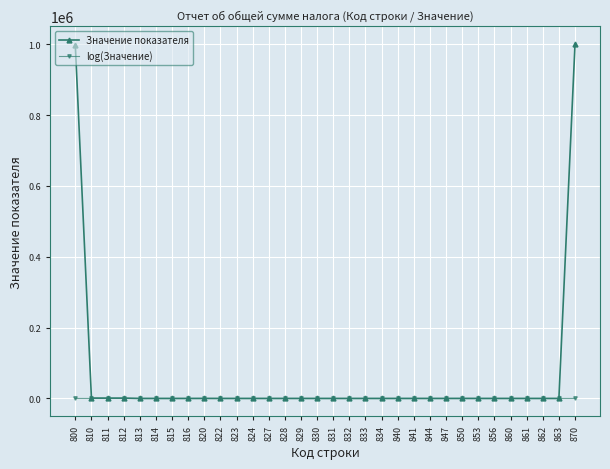

How many lines are shown in the chart?

2